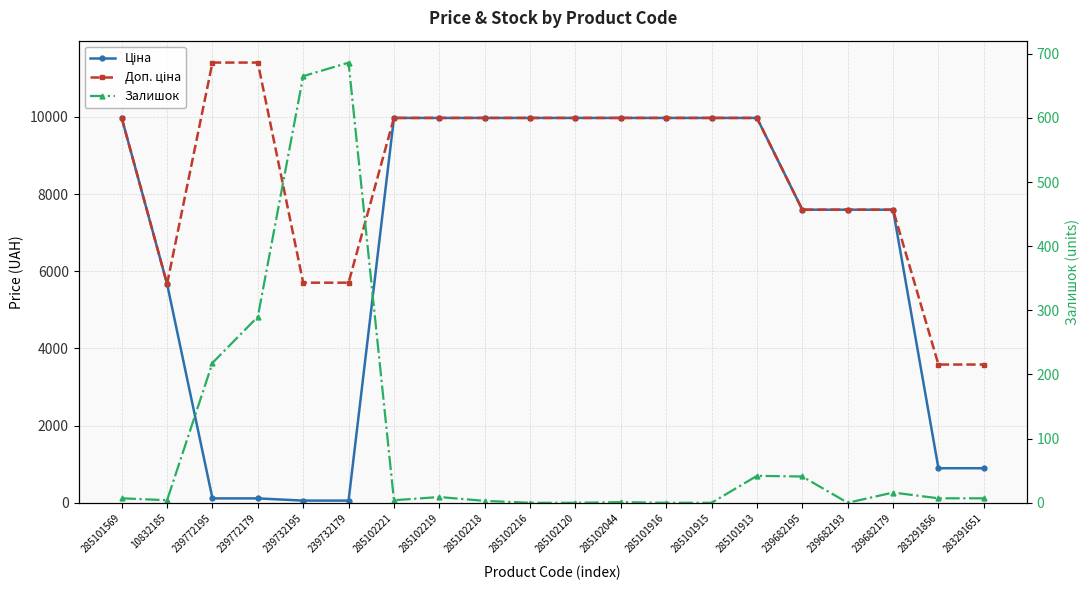

Rank the categories by Ціна value from lowest to highest.

239732195, 239732179, 239772195, 239772179, 283291856, 283291651, 10832185, 239682195, 239682193, 239682179, 285101569, 285102221, 285102219, 285102218, 285102216, 285102120, 285102044, 285101916, 285101915, 285101913